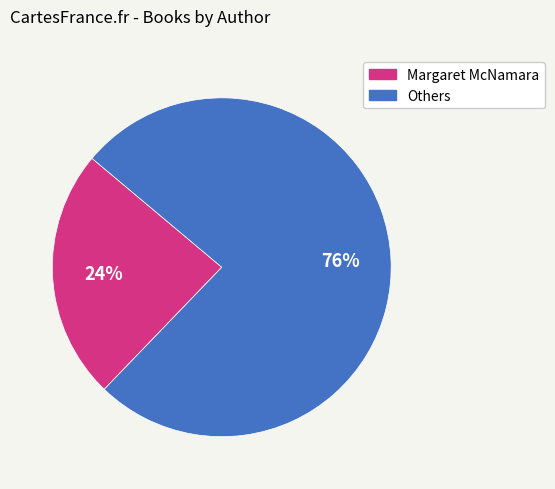

To the nearest percent, what is the difference between the largest and smallest slice percentages?

52%